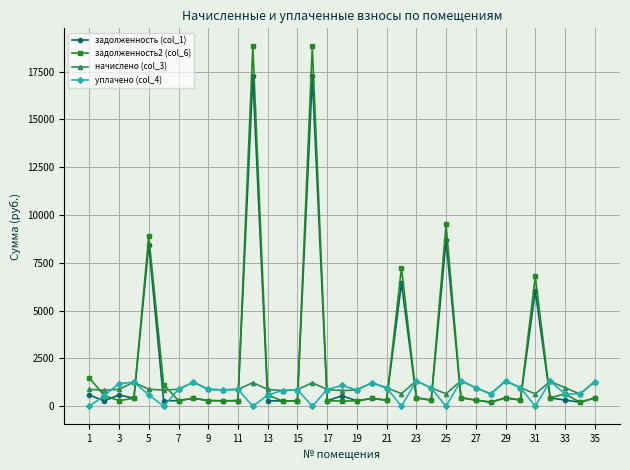

In задолженность2 (col_6), how many points are higher than both neighbors (excluding endpoints)?

10